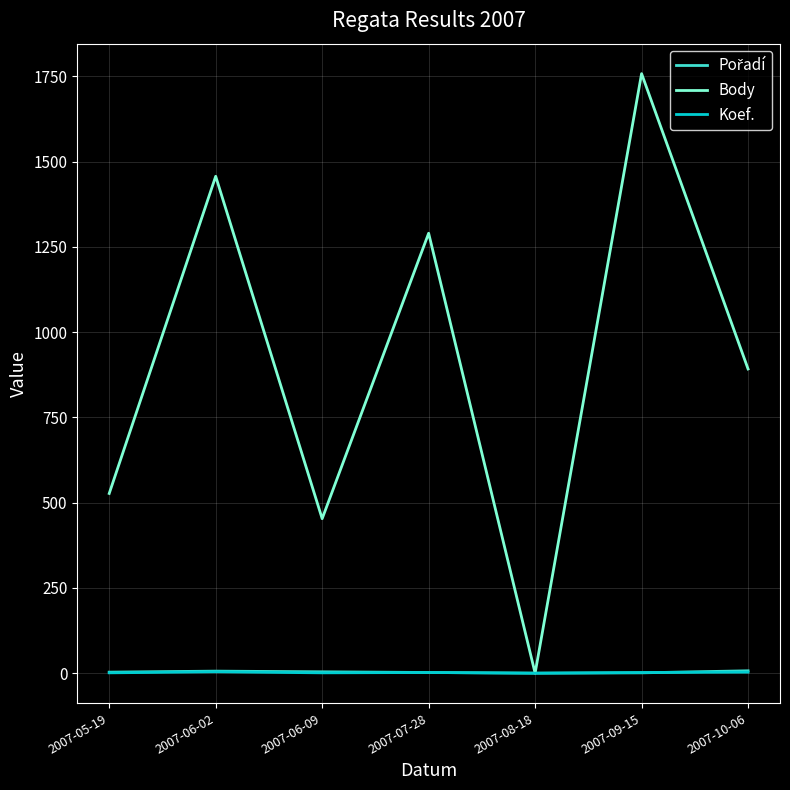

Which series has the largest range (max minus min)?

Body